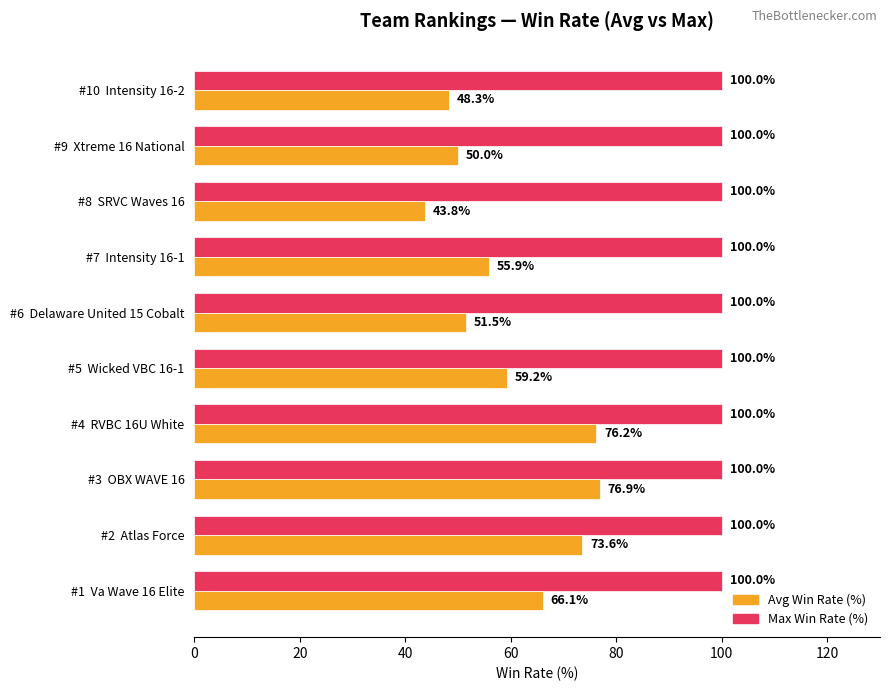

Which label corresponds to the smallest value in the chart?

#8  SRVC Waves 16